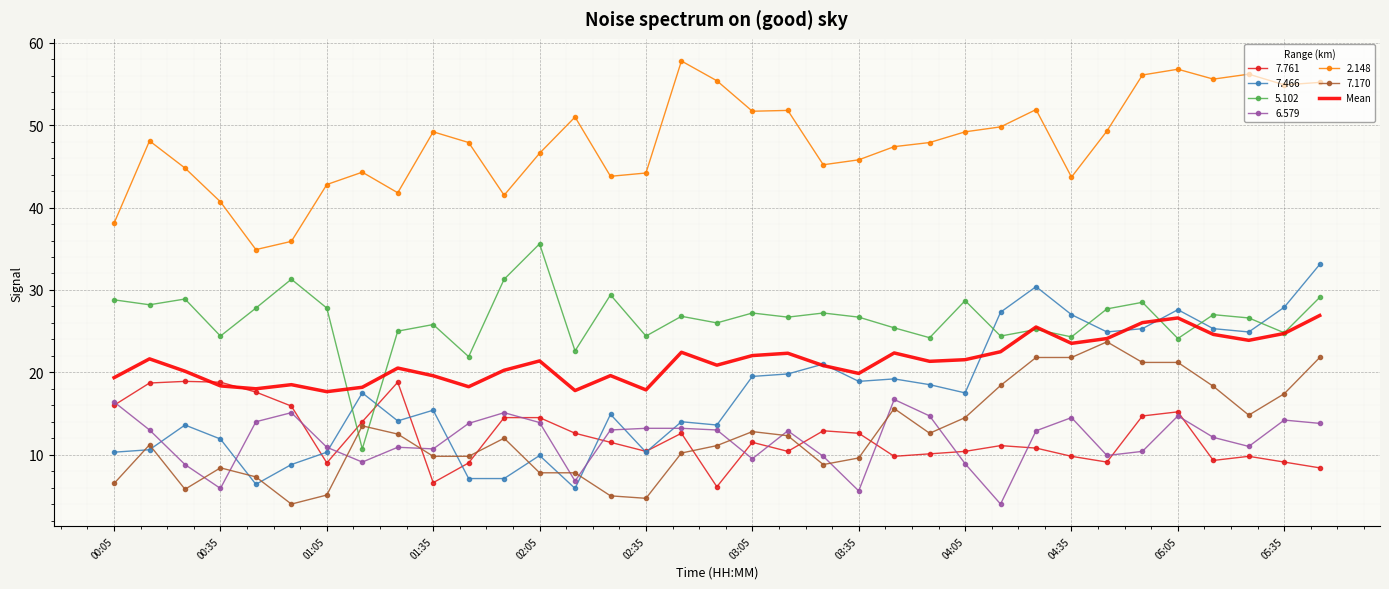

True or false: 6.579 and Mean cross at least once.

False